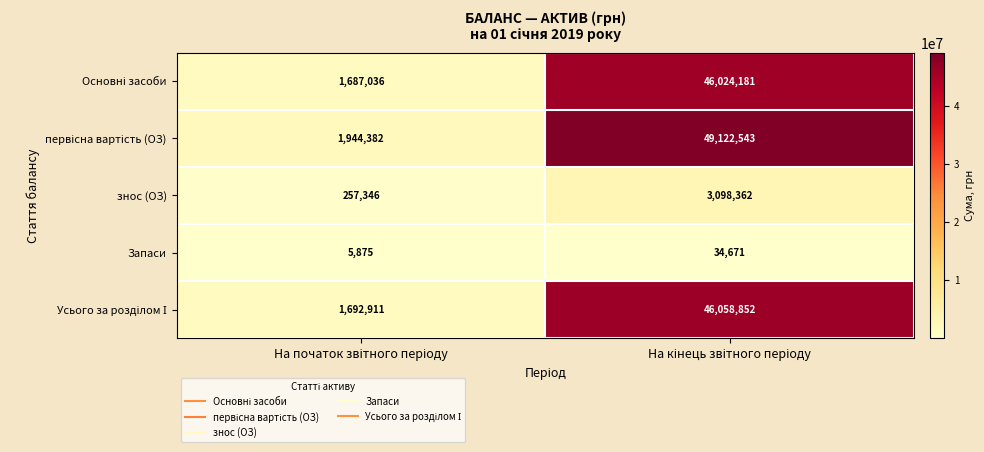

What is the difference between the maximum and minimum values in the знос (ОЗ) series?

2841016